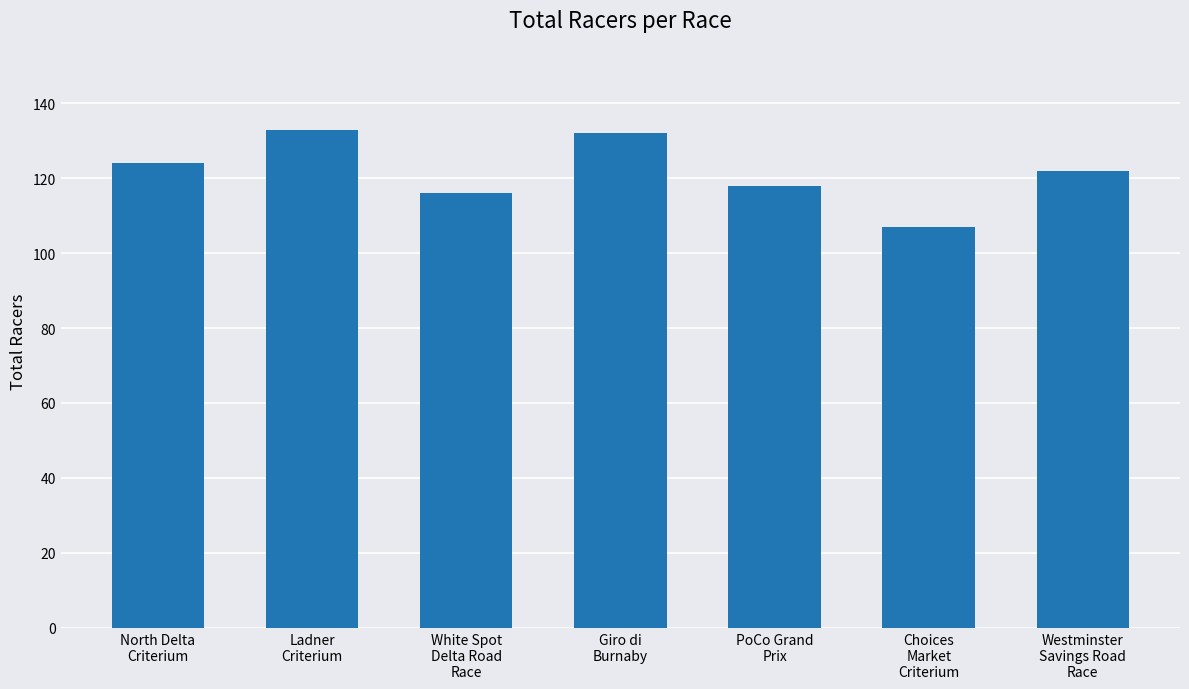

Between Giro di
Burnaby and North Delta
Criterium, which is larger?

Giro di
Burnaby